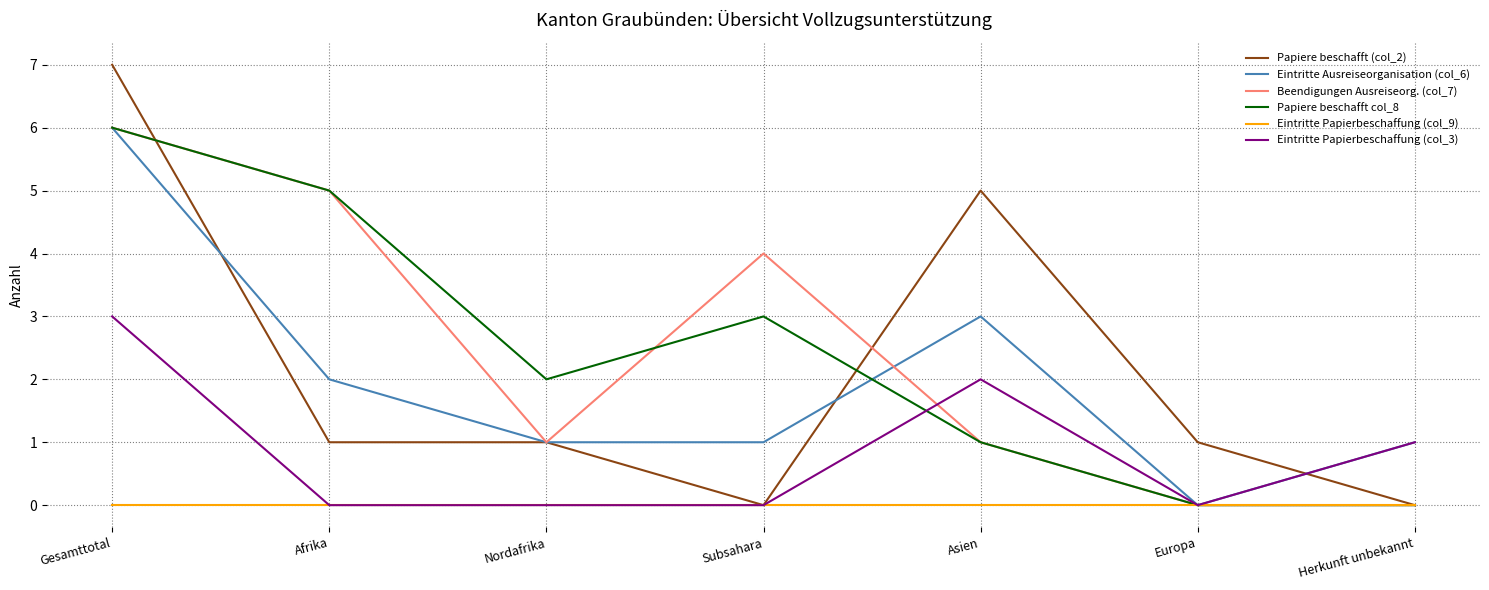

What is the sum of the Papiere beschafft col_8 values at Afrika and Asien?

6